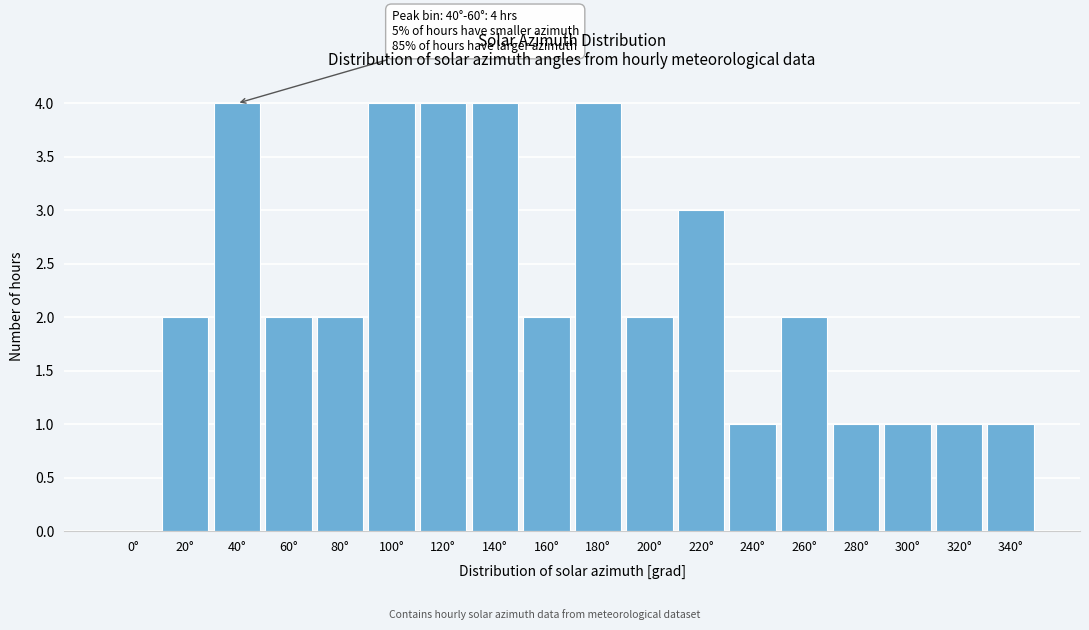

Reading right to left, list all the values displayed in this chart.

340°=1	320°=1	300°=1	280°=1	260°=2	240°=1	220°=3	200°=2	180°=4	160°=2	140°=4	120°=4	100°=4	80°=2	60°=2	40°=4	20°=2	0°=0